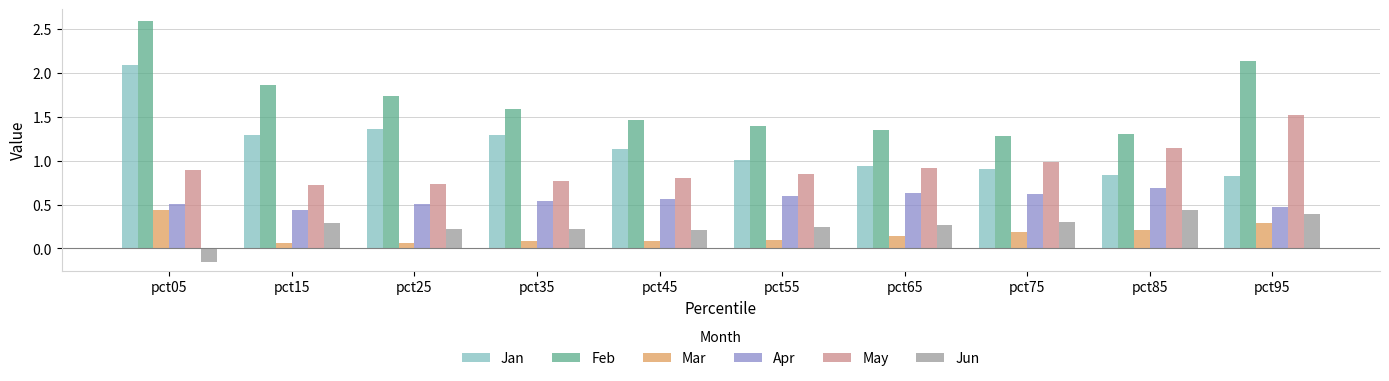

At which category does the chart reach its peak across all series?

pct05